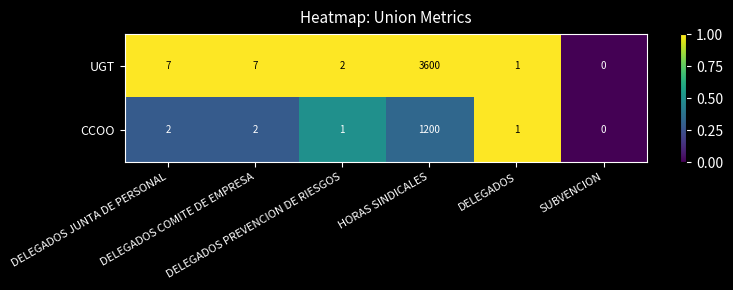

What is the difference between the maximum and second lowest values in the UGT series?

3599